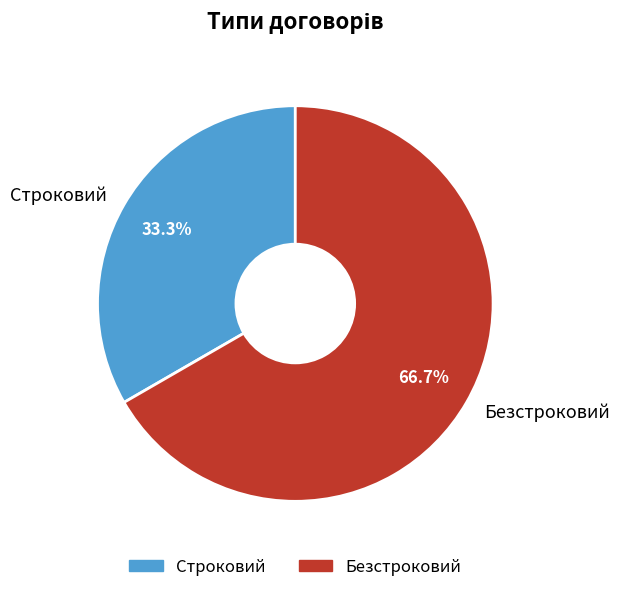

Is the sum of Строковий and Безстроковий greater than half?

Yes